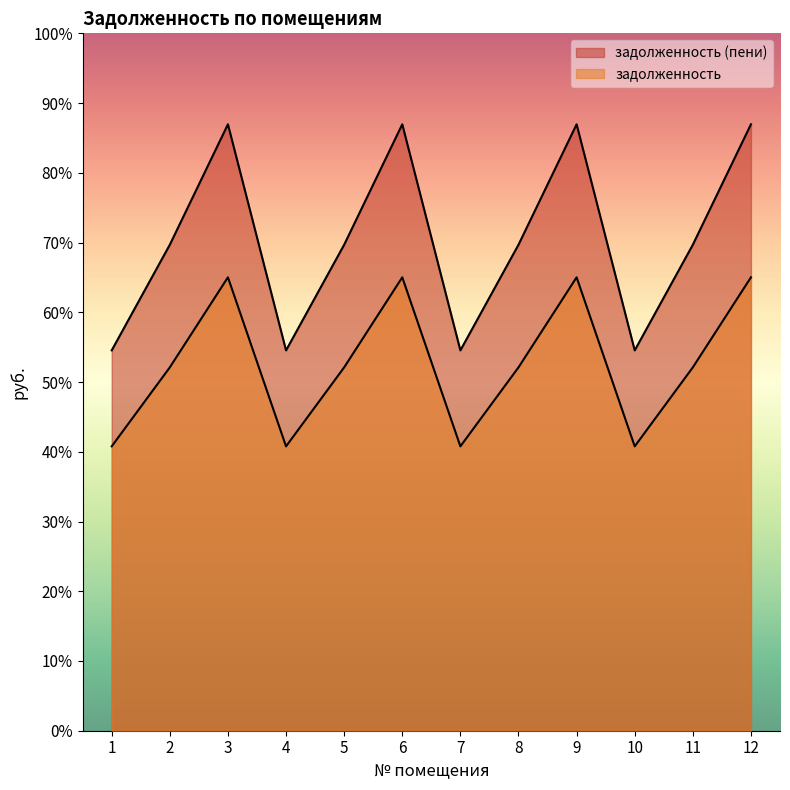

How many lines are shown in the chart?

2